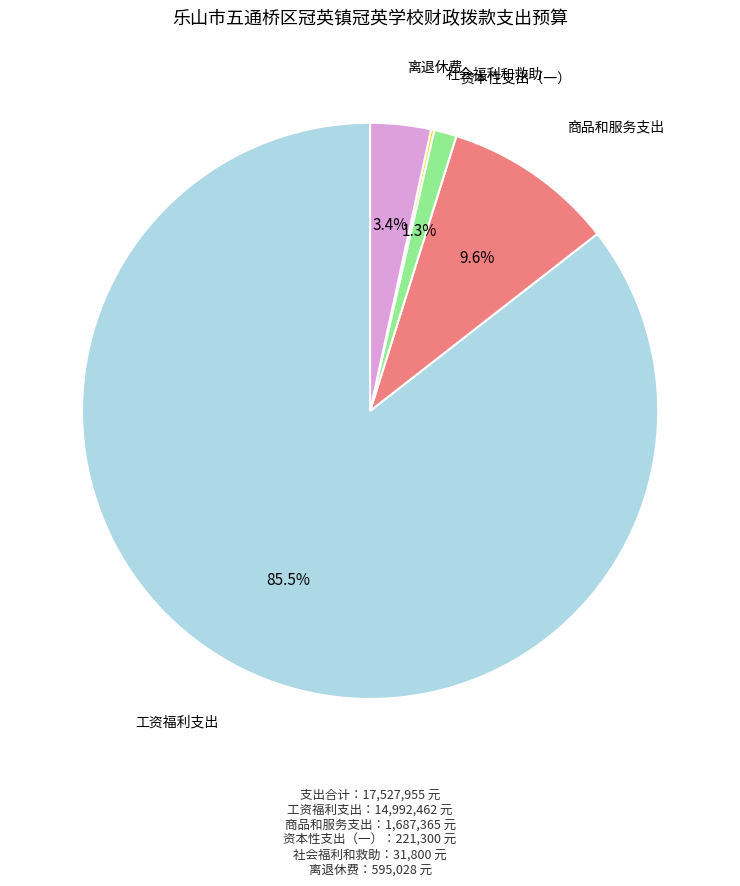

Does any single category account for the majority?

Yes